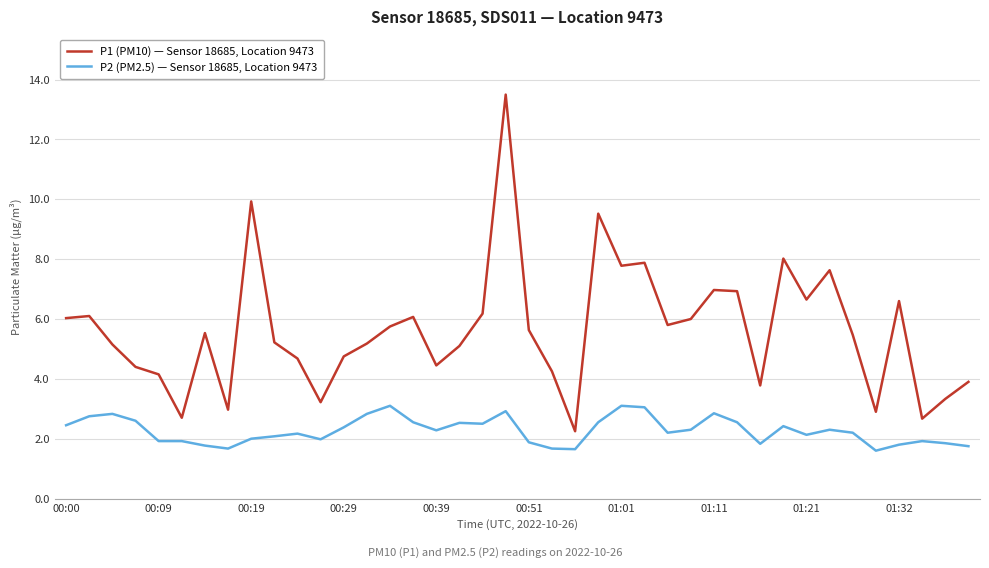

Which series has the largest range (max minus min)?

P1 (PM10) — Sensor 18685, Location 9473